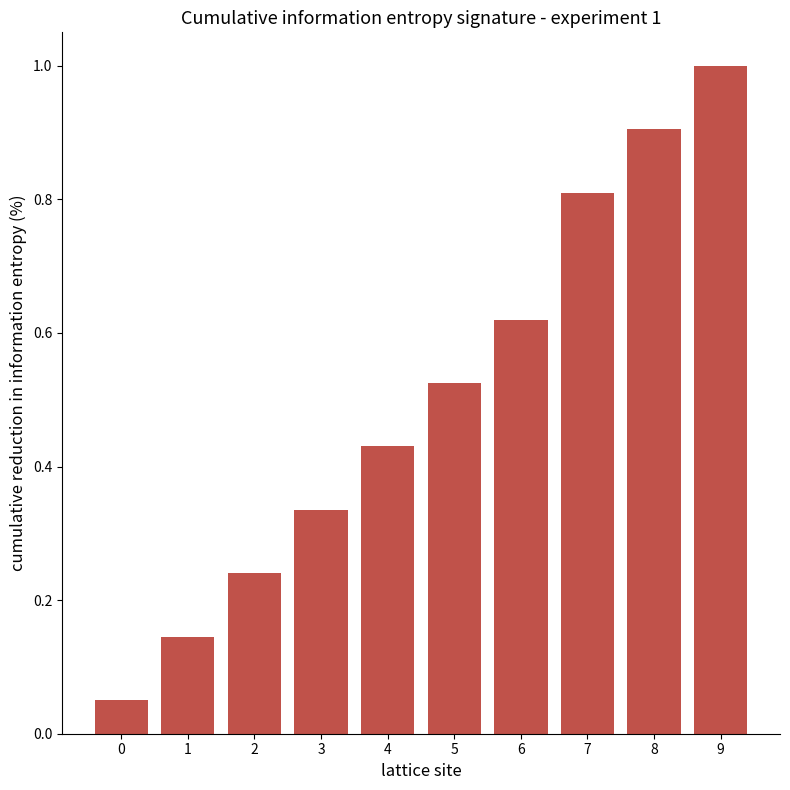

The value at 5 is 0.8. True or false?

False